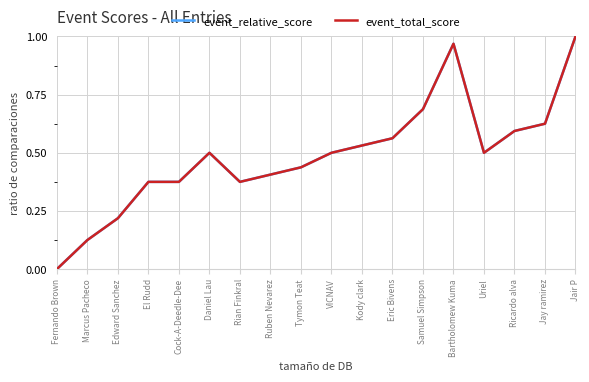

List the series in order of their peak value, highest first.

event_relative_score, event_total_score